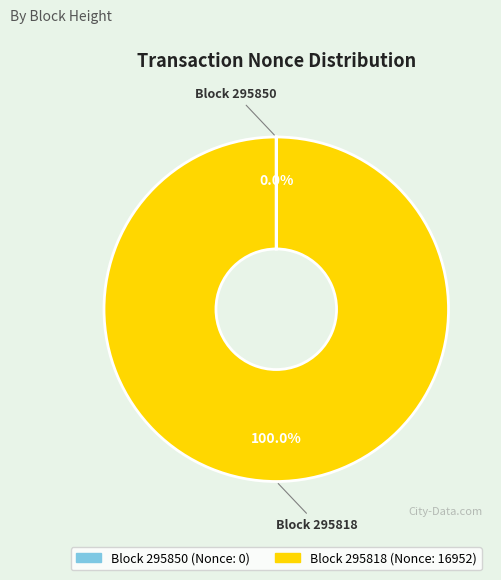

Is there any slice that represents more than half of the pie?

Yes